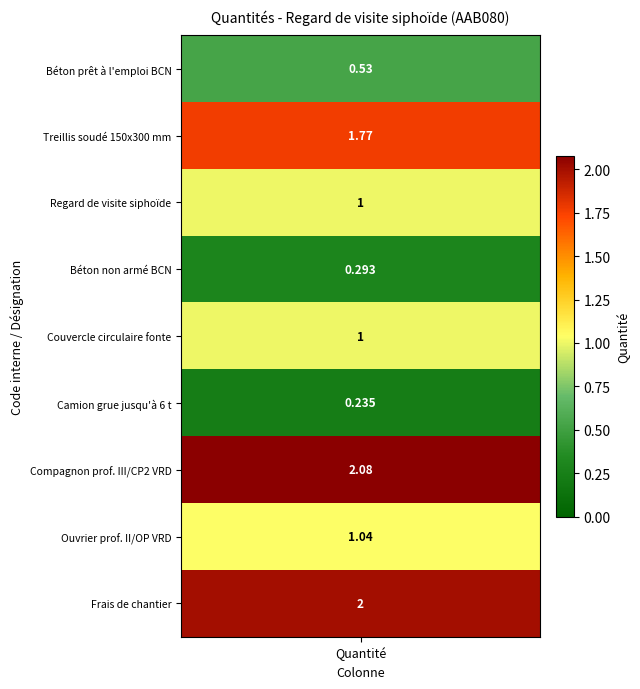

What is the sum of all values?

9.9